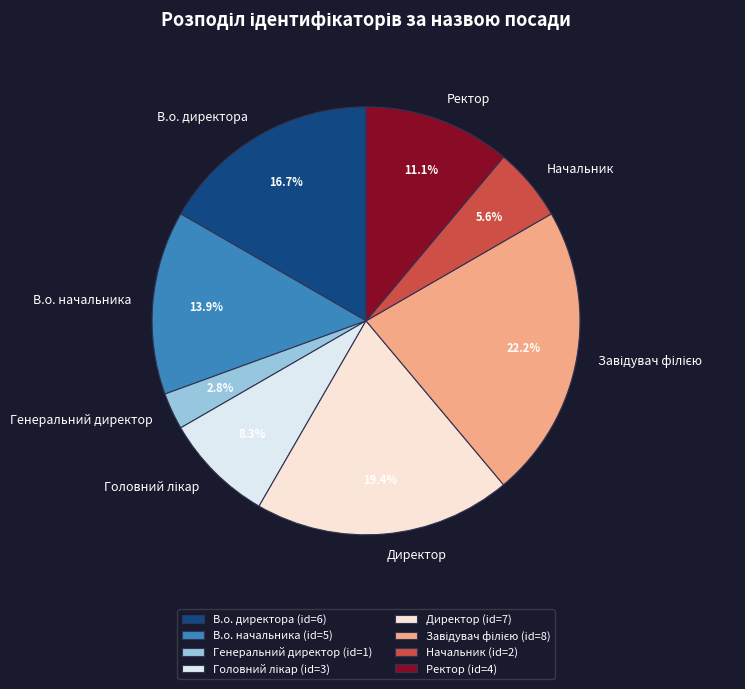

How many segments does this pie chart have?

8